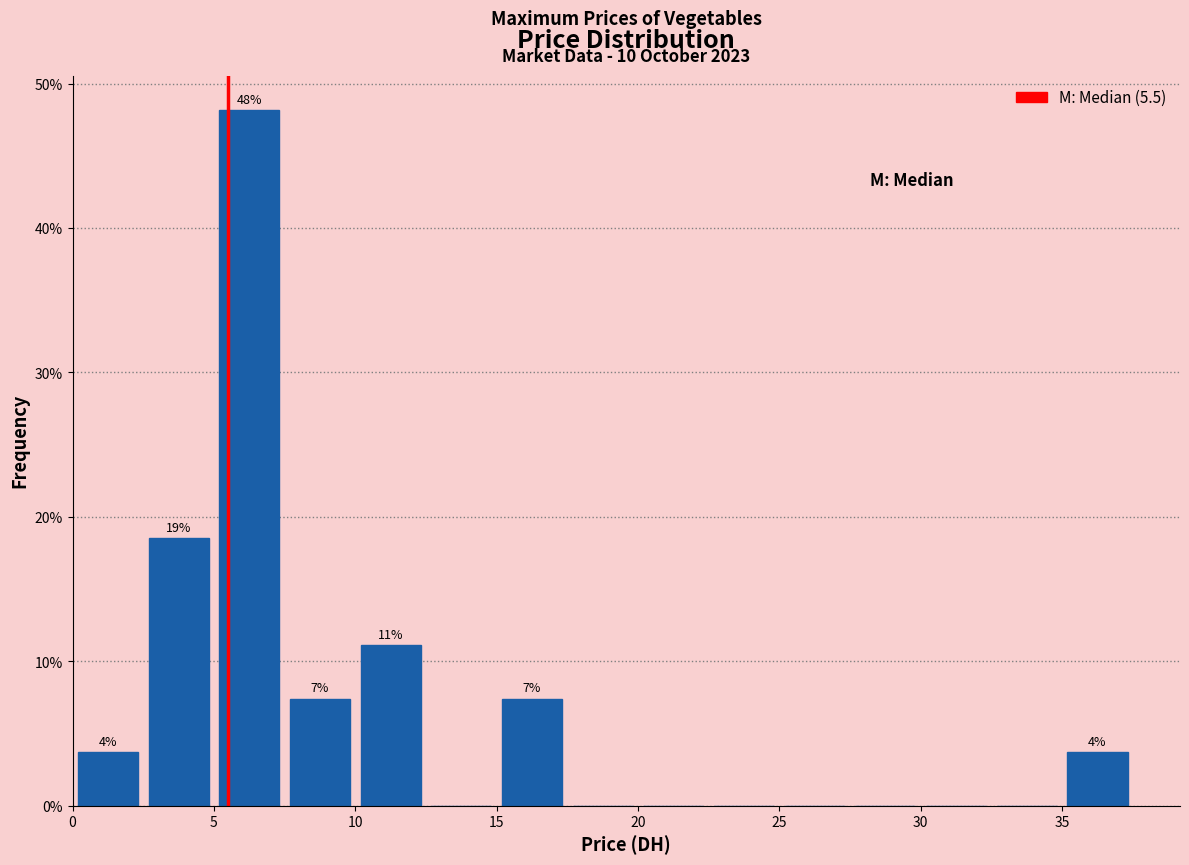

Over which range of the x-axis is the bar tallest?

5.0 to 7.5